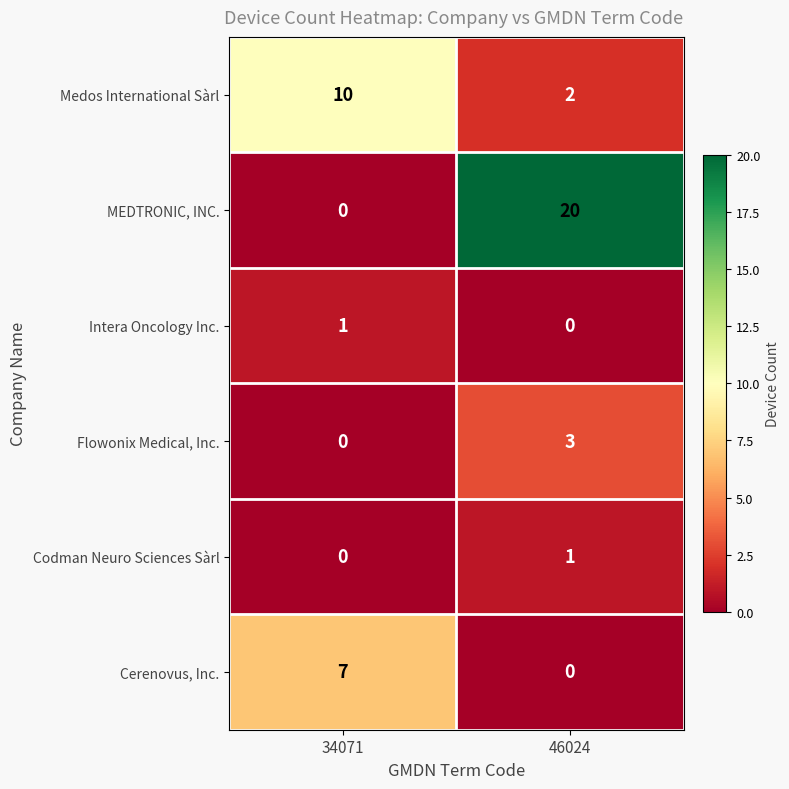

What is the difference between the MEDTRONIC, INC. values at 34071 and 46024?

20